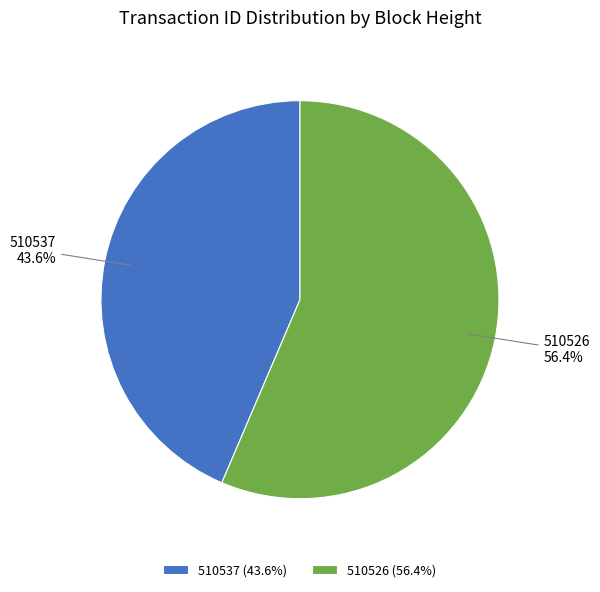

To the nearest percent, what is the average slice percentage?

50%